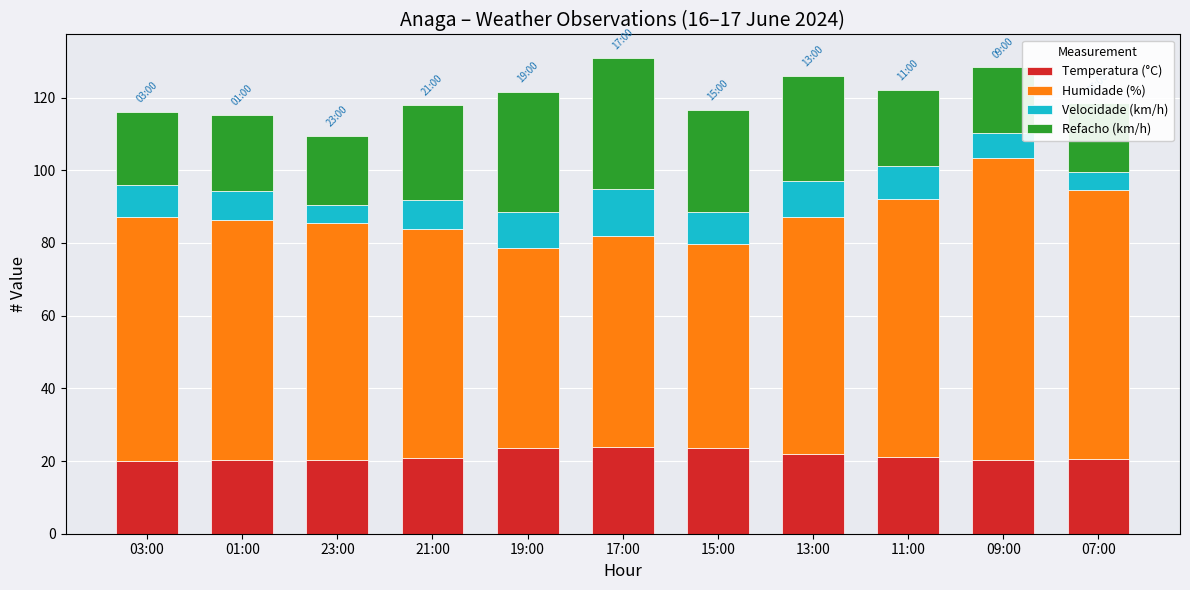

What is the maximum value for Temperatura (°C)?

23.8